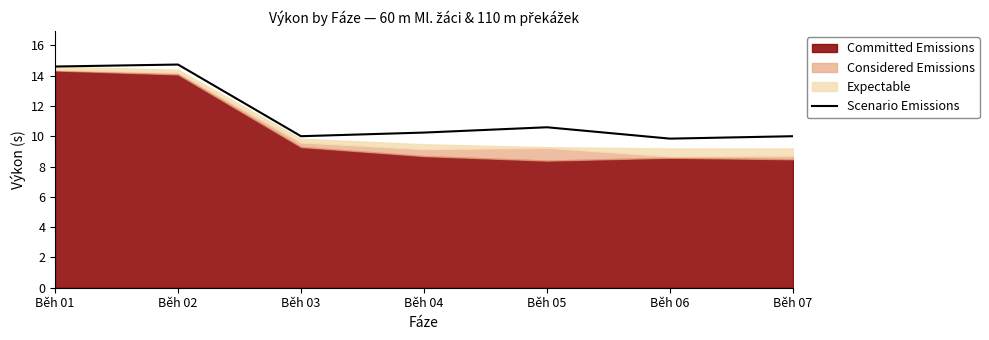

What is the smallest value displayed?

9.8